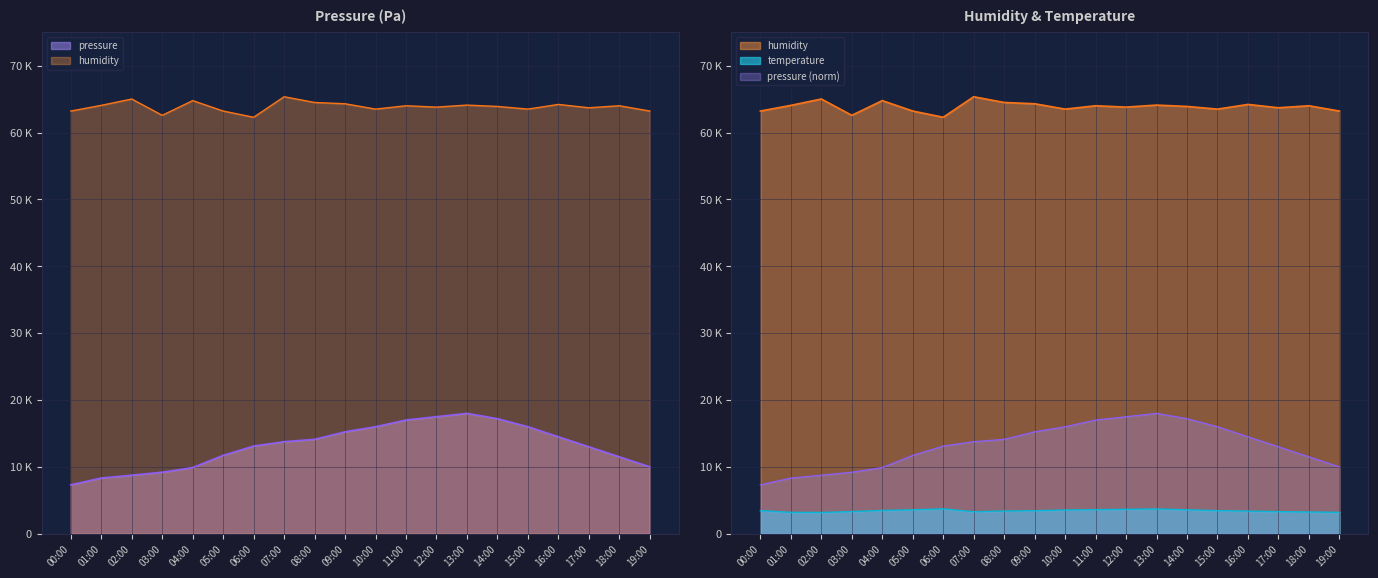

Rank the categories by pressure value from highest to lowest.

13:00, 12:00, 14:00, 11:00, 10:00, 15:00, 09:00, 16:00, 08:00, 07:00, 06:00, 17:00, 05:00, 18:00, 19:00, 04:00, 03:00, 02:00, 01:00, 00:00